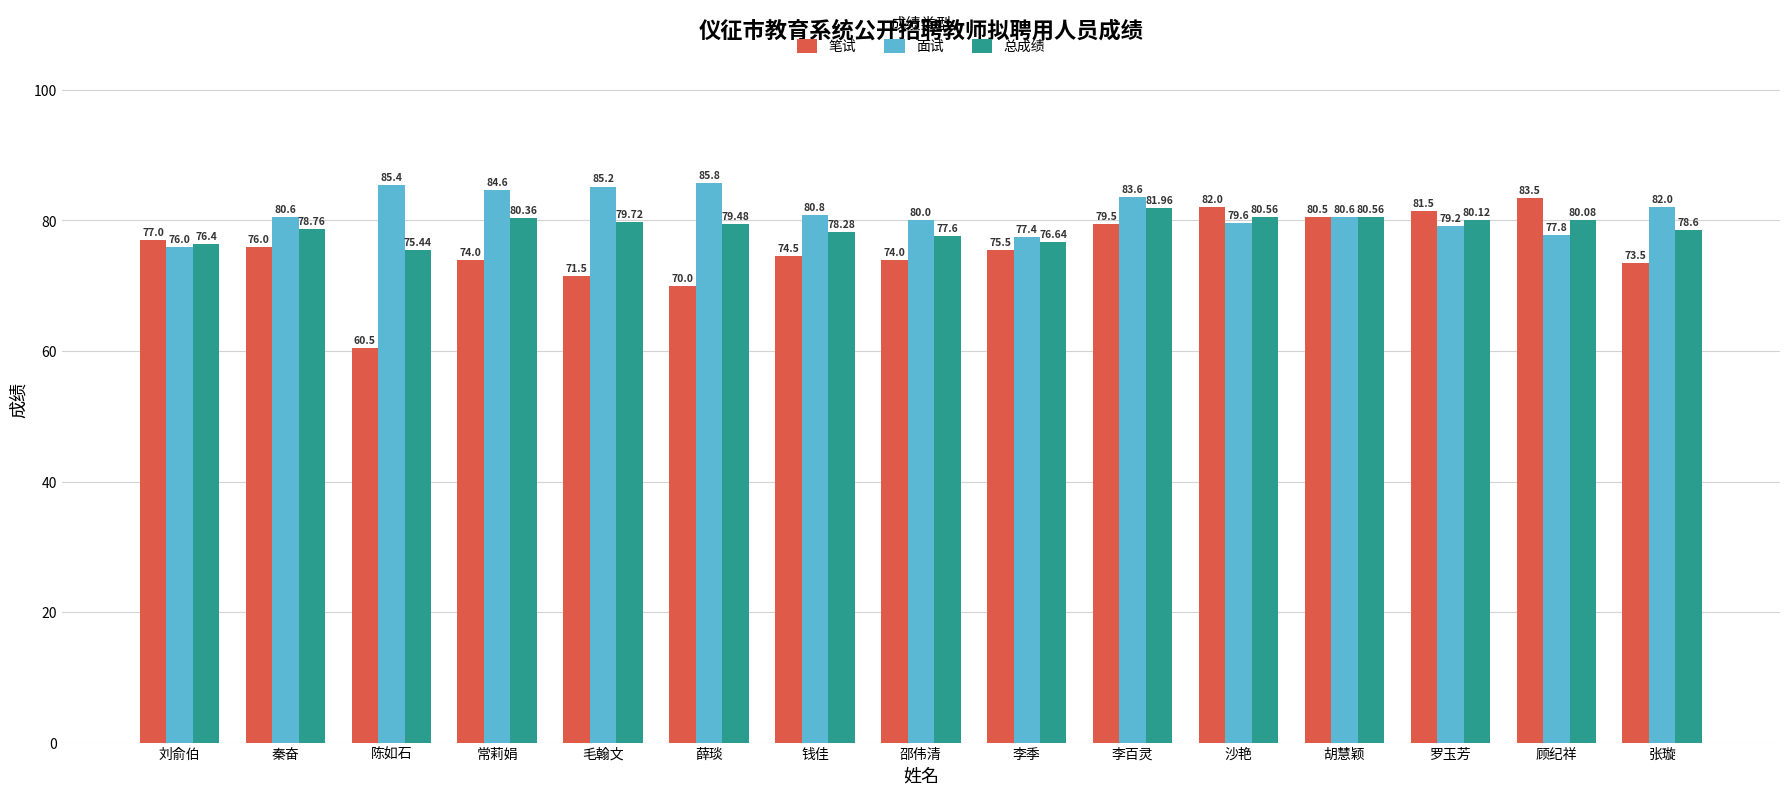

What is the average value of the 笔试 series?

75.6